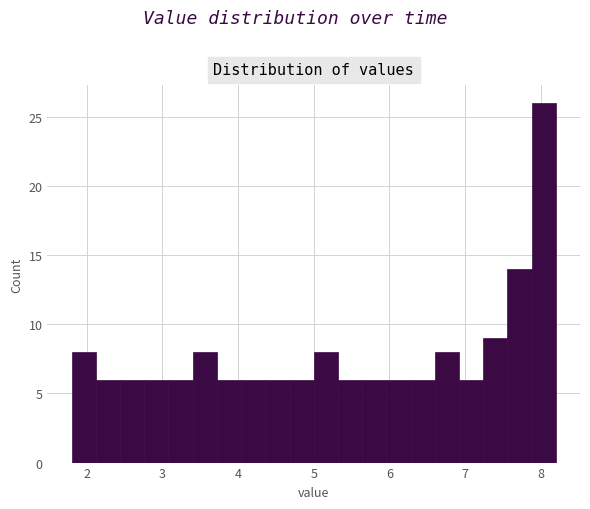

Read against the x-axis, roughly where is the centre of the tallest bar?

8.0